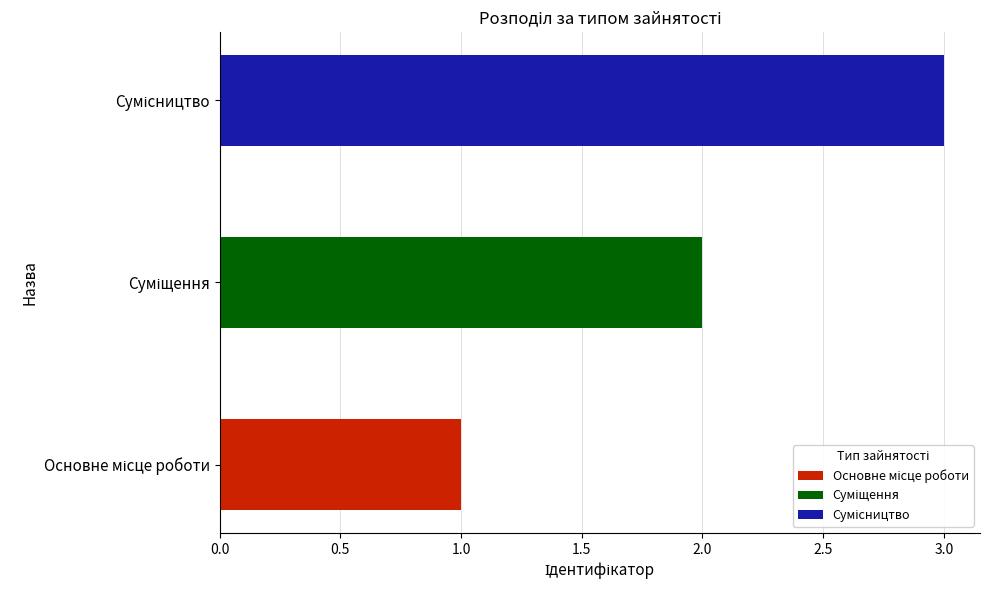

How many values are between 1 and 3?

3